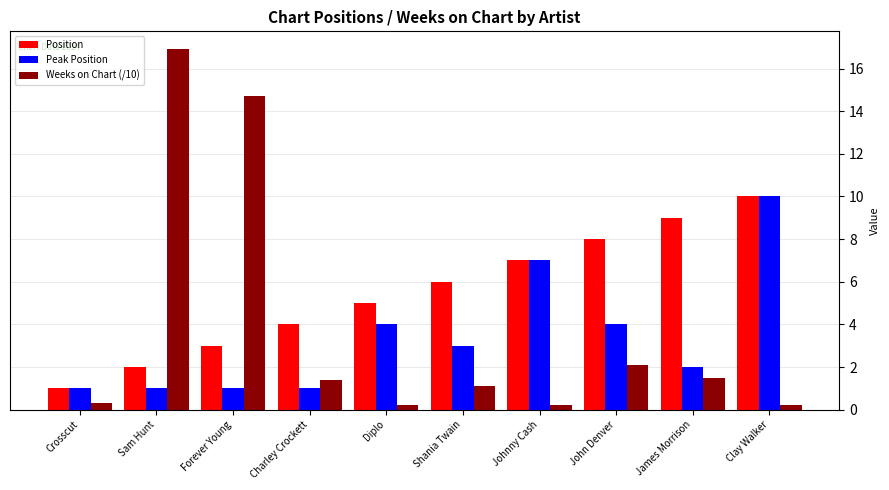

What is the approximate value of Peak Position at Diplo?

4.0